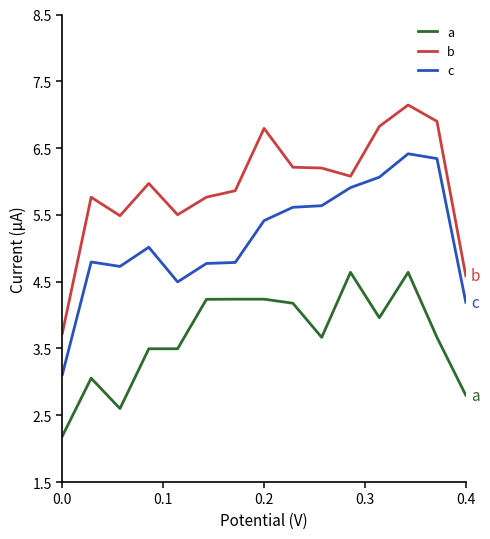

What is the smallest value displayed?

2.2